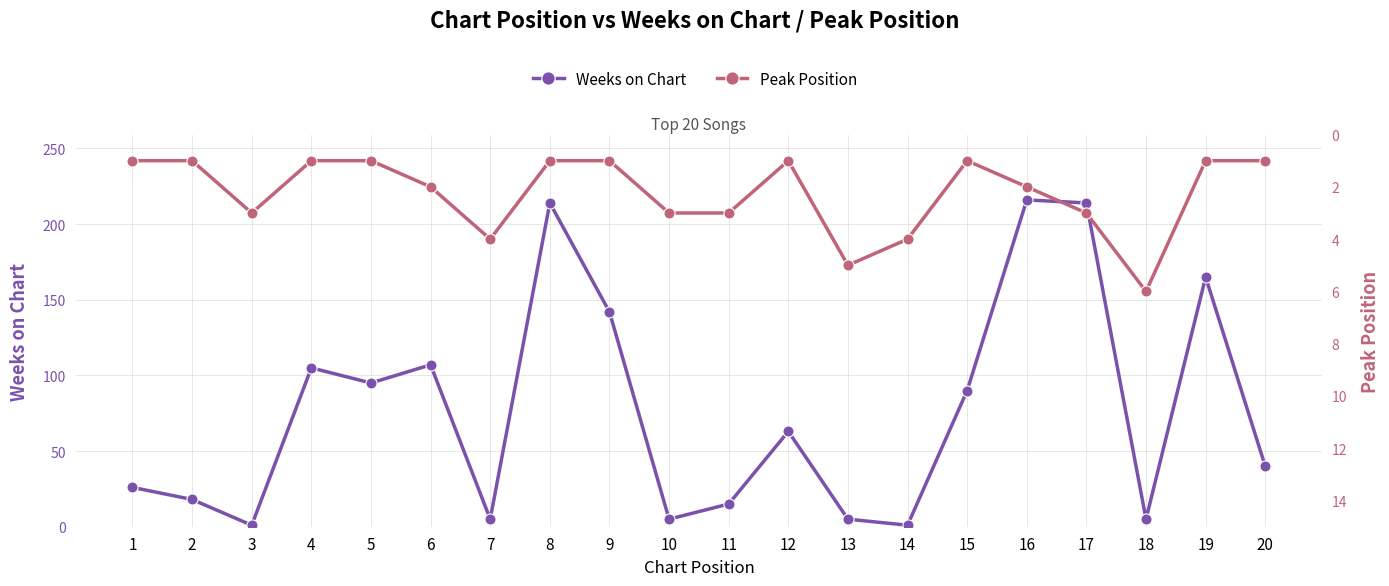

Which category has the lowest value in the Peak Position series?

1